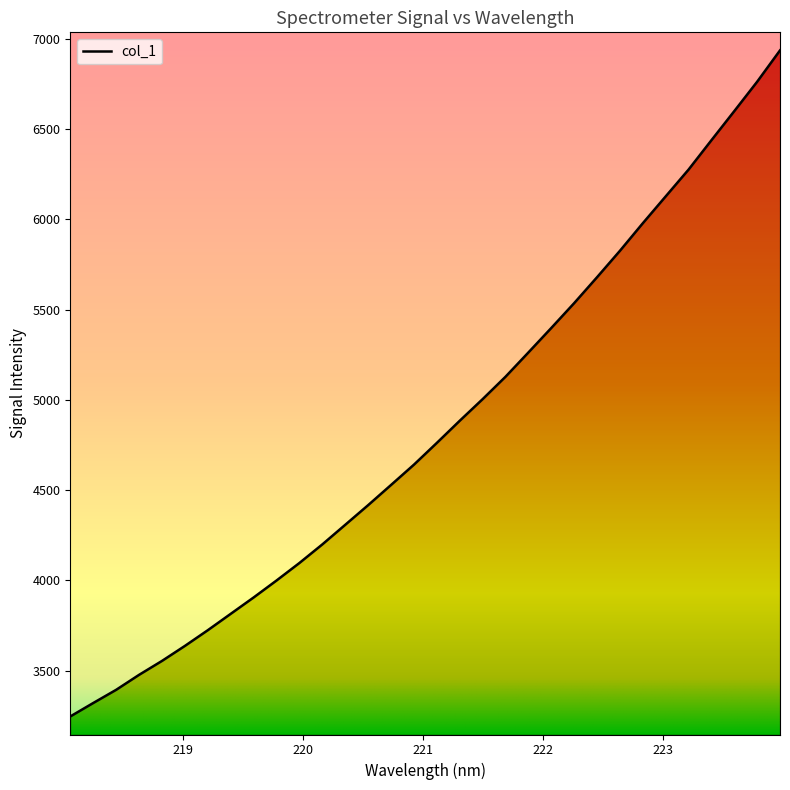

What is the difference between the maximum and minimum values?

3690.5